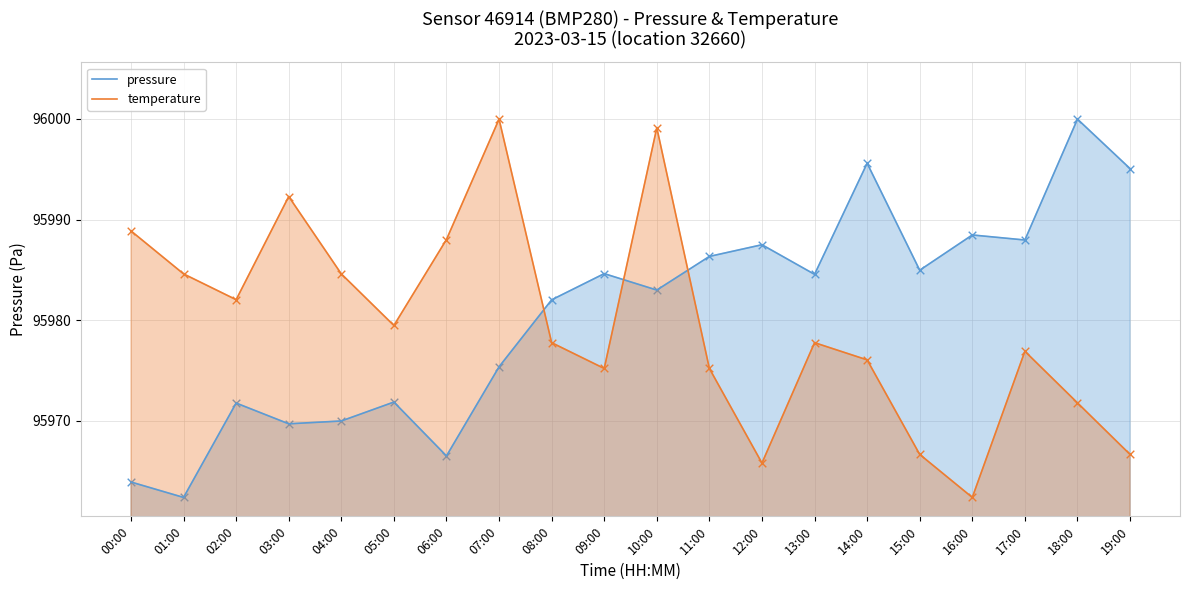

What are all the series names shown in the legend?

pressure, temperature